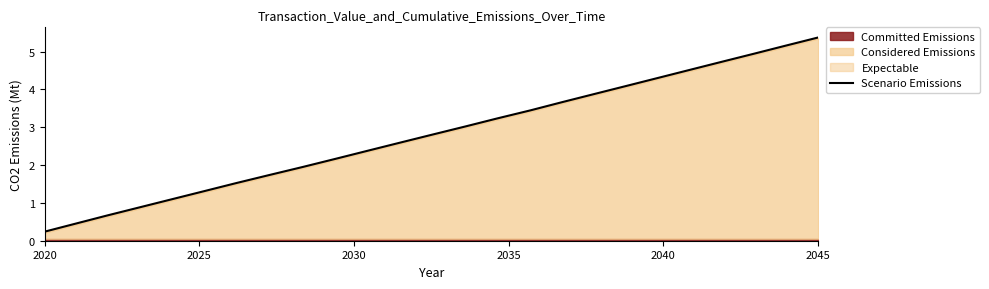

How many data points are above 2?

16